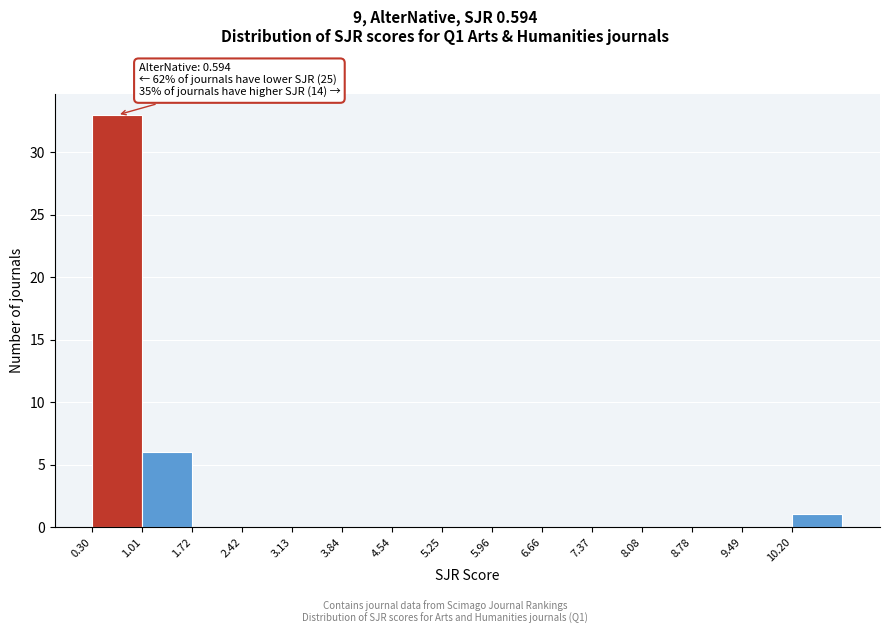

Which range on the x-axis has the tallest bar?

0.3 to 1.0